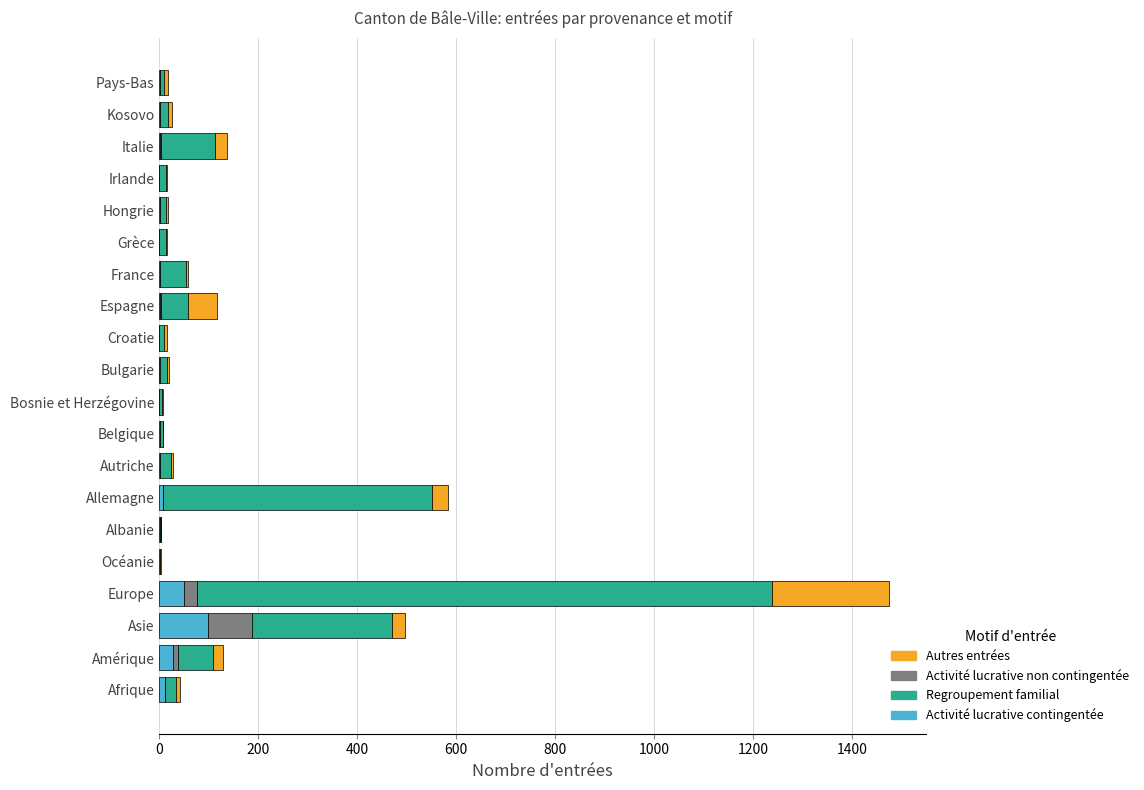

At which category is the sum across all series the highest?

Europe